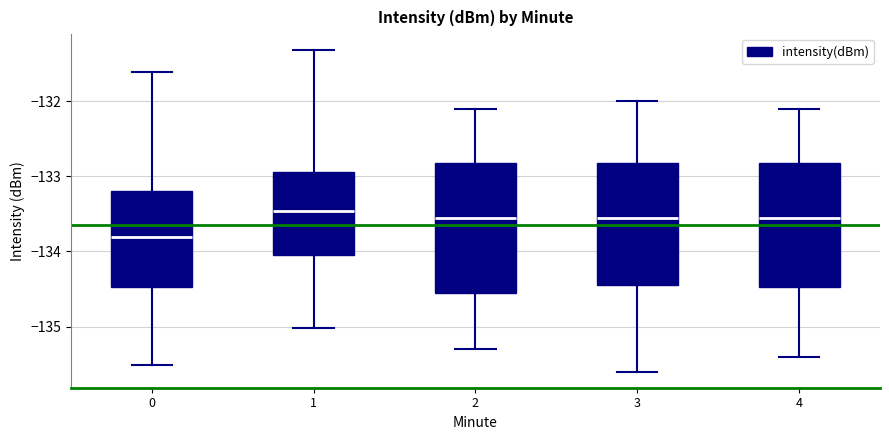

Reading left to right, transcribe this box plot: for each box, give where its median line is, the range the box spans, and where its two whiskers end, as read against the y-axis. The values are not printed on the chart, so give them approximately, as read against the axis.

0: median -133.8, box -134.5 to -133.2, whiskers -135.5 to -131.6
1: median -133.5, box -134.1 to -132.9, whiskers -135.0 to -131.3
2: median -133.5, box -134.5 to -132.8, whiskers -135.3 to -132.1
3: median -133.5, box -134.4 to -132.8, whiskers -135.6 to -132.0
4: median -133.5, box -134.5 to -132.8, whiskers -135.4 to -132.1